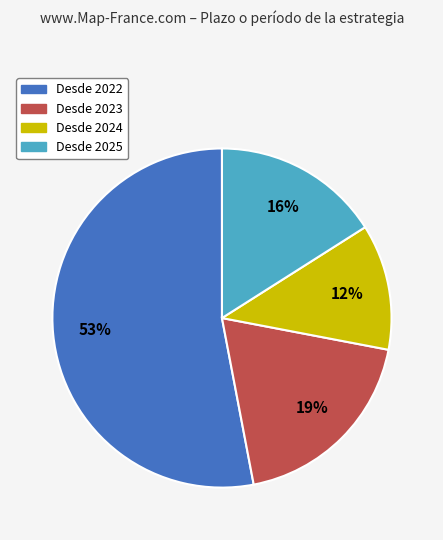

To the nearest percent, what is the average slice percentage?

25%